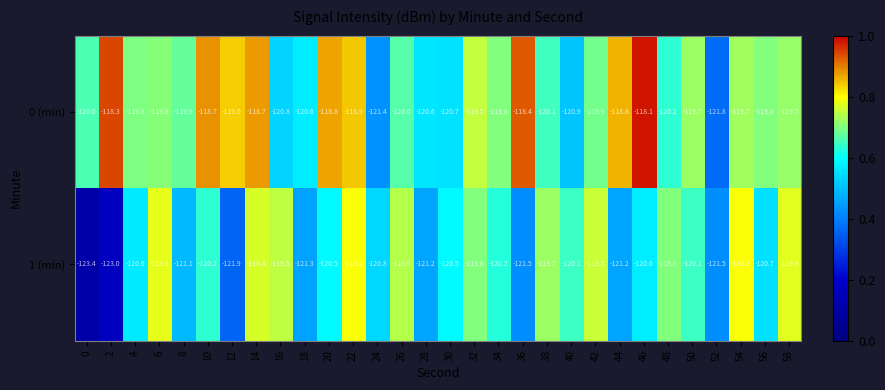

What is the sum of all 1 (min) values?

-3614.7